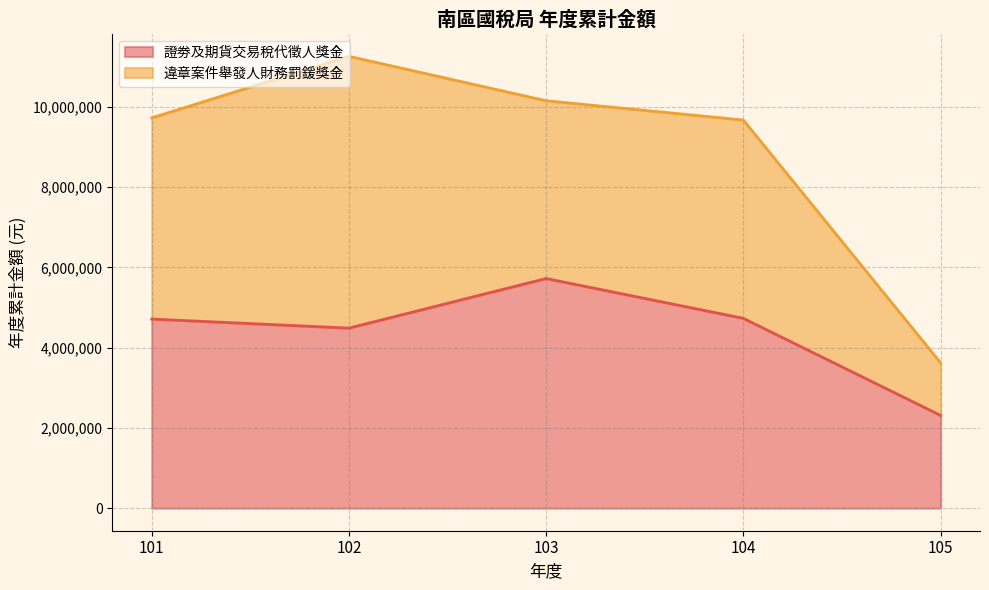

True or false: 違章案件舉發人財務罰鍰獎金 and 證劵及期貨交易稅代徵人獎金 cross at least once.

True